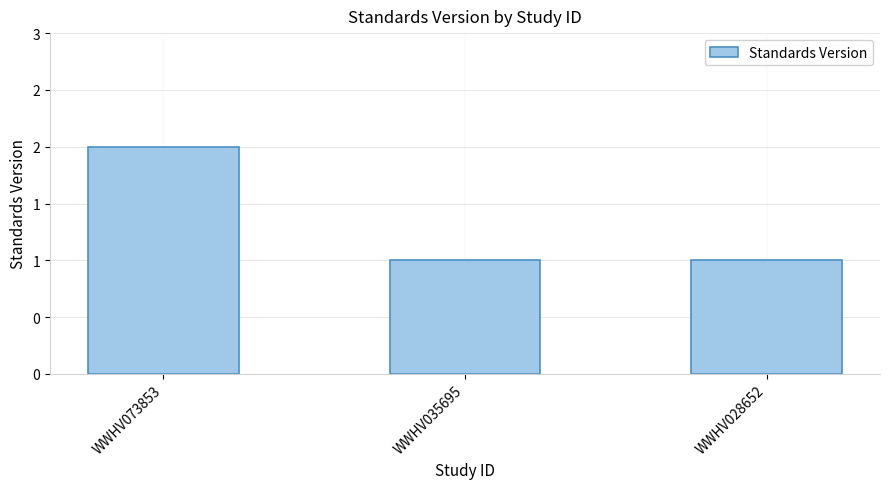

Does the chart contain any negative values?

No